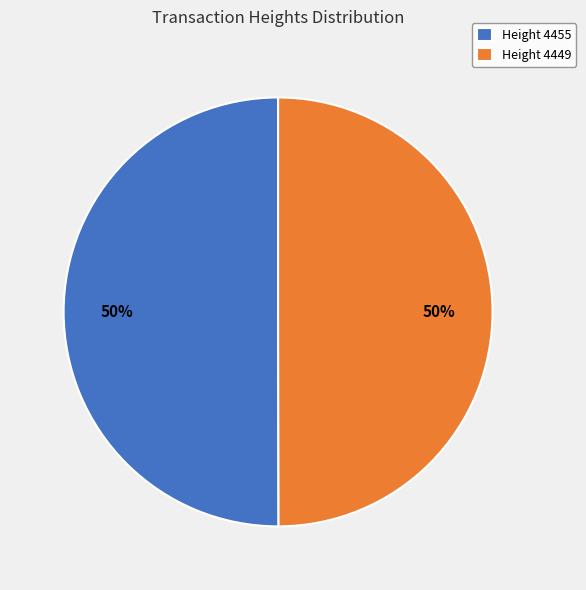

To the nearest percent, what portion does Height 4449 represent?

50%